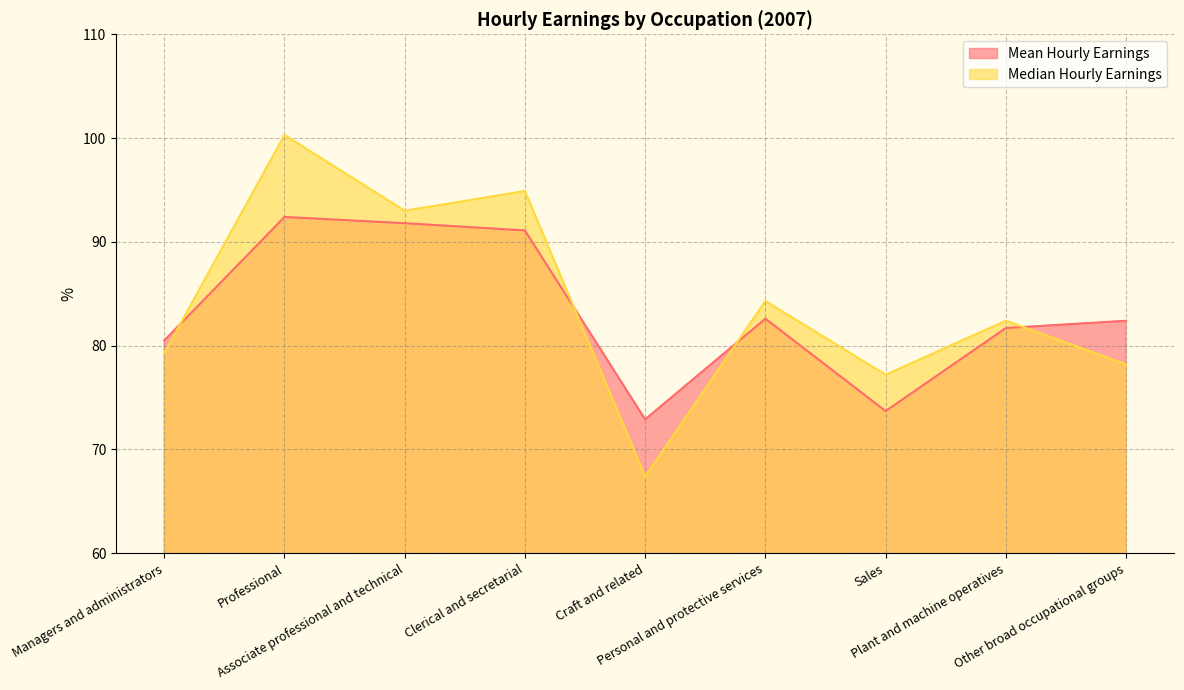

What is the greatest value displayed?

100.3